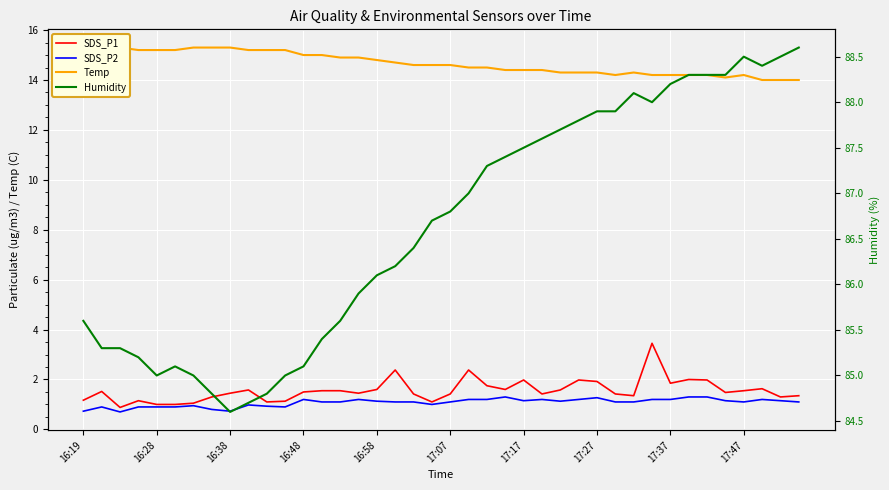

True or false: SDS_P2 and Temp cross at least once.

False